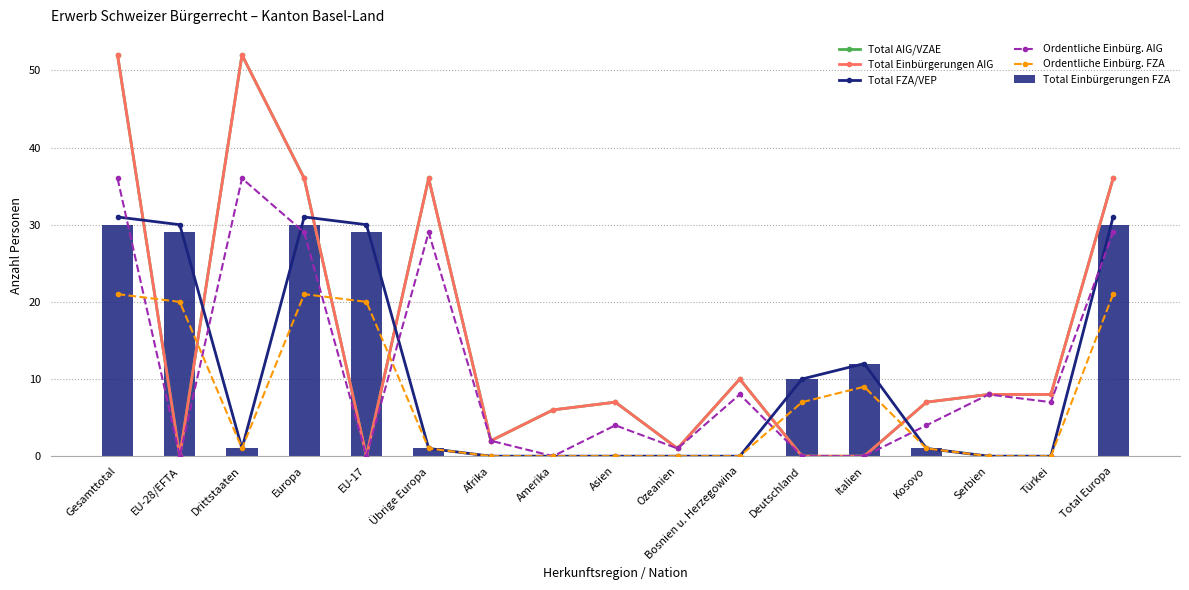

How many distinct data groups are displayed?

6